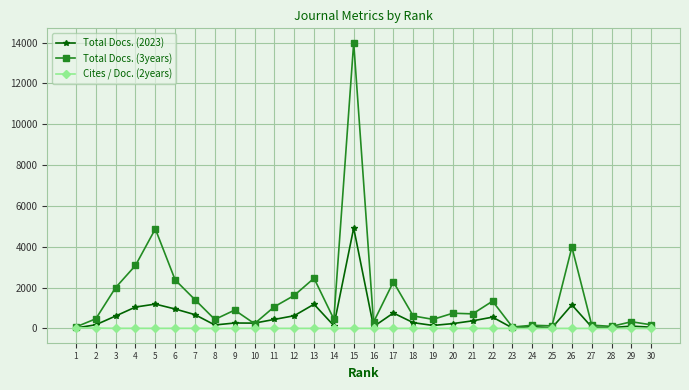

What is the difference between the maximum and minimum values in the Total Docs. (2023) series?

4895